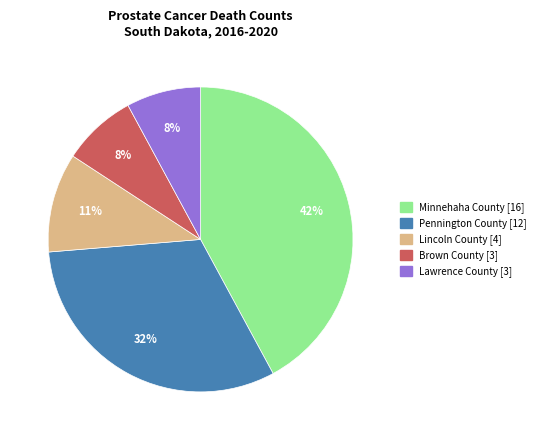

To the nearest percent, what is the difference between the largest and smallest slice percentages?

34%